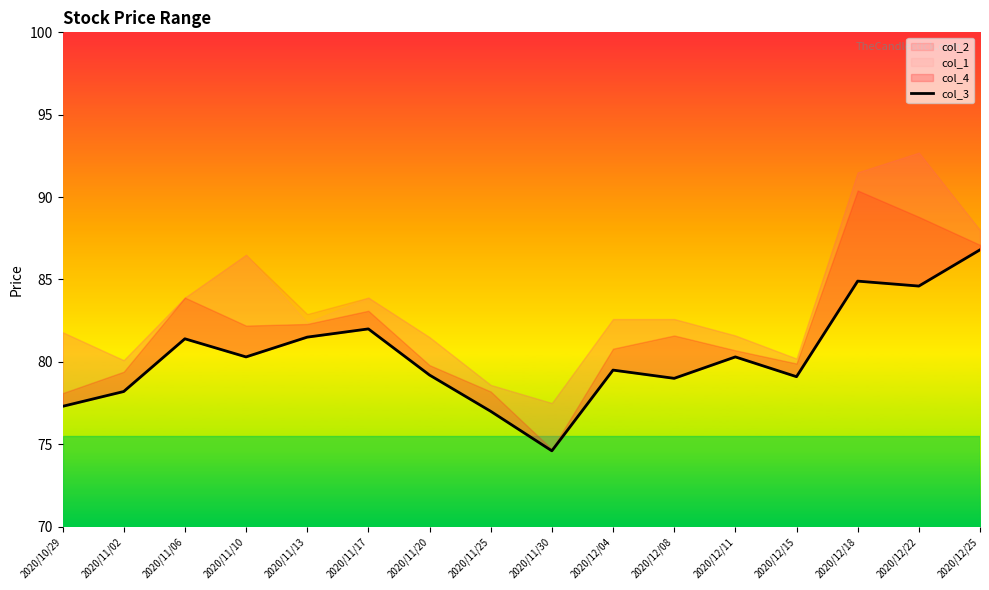

What is the change in value from 2020/11/13 to 2020/12/15?

-2.4